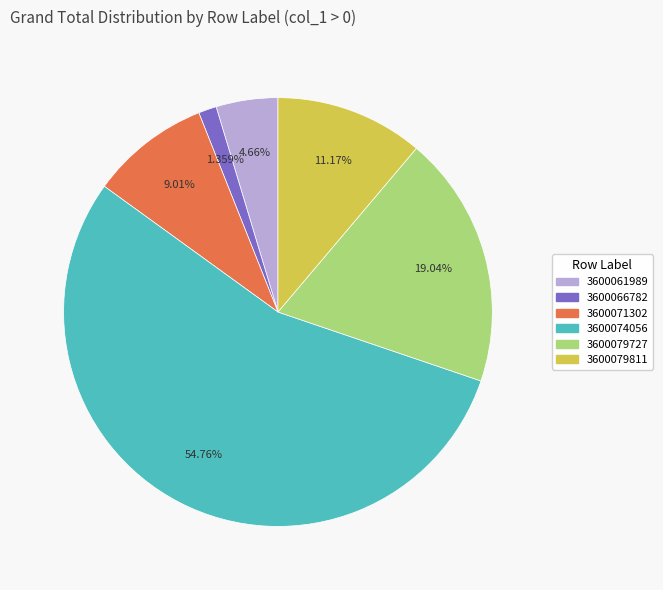

How many slices are in this pie chart?

6